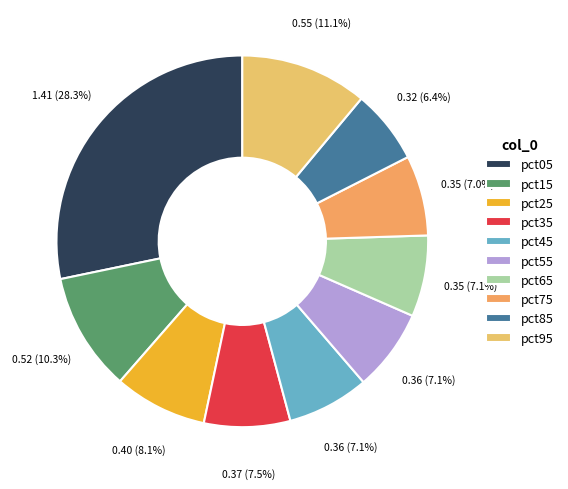

Is it true that pct05 is 28% of the pie?

True